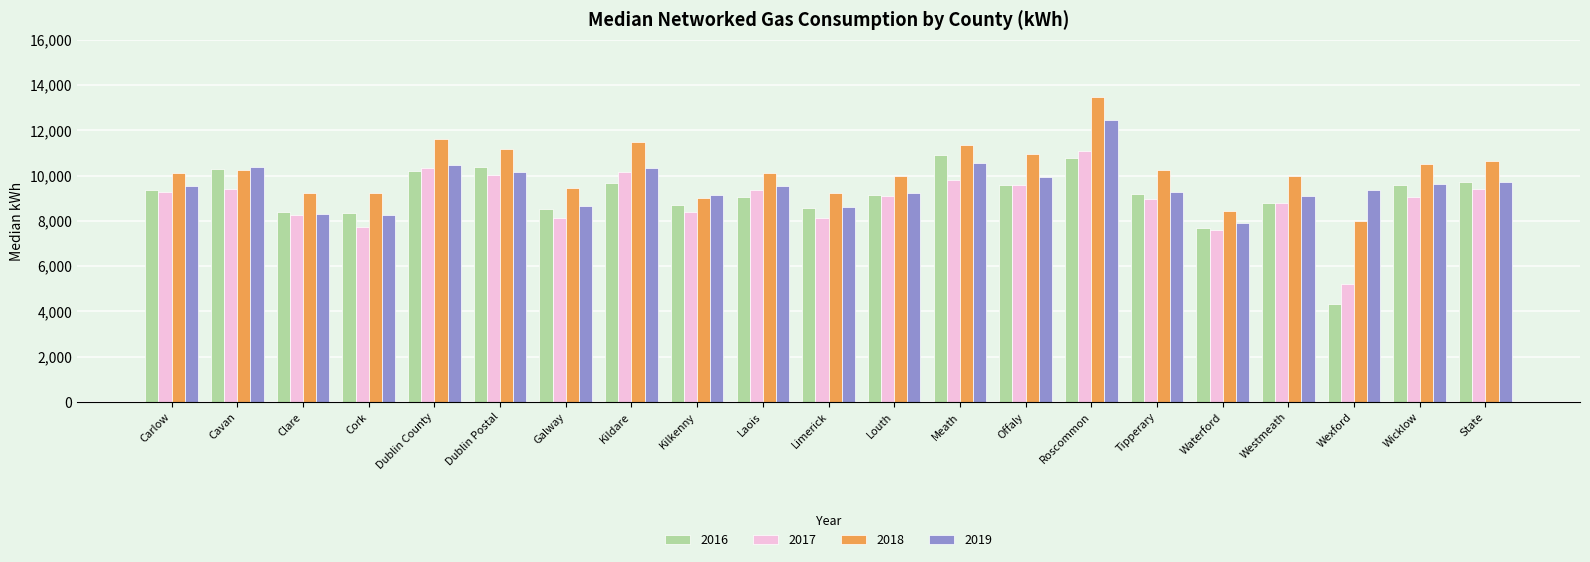

What value does the 2018 series have at Galway?

9454